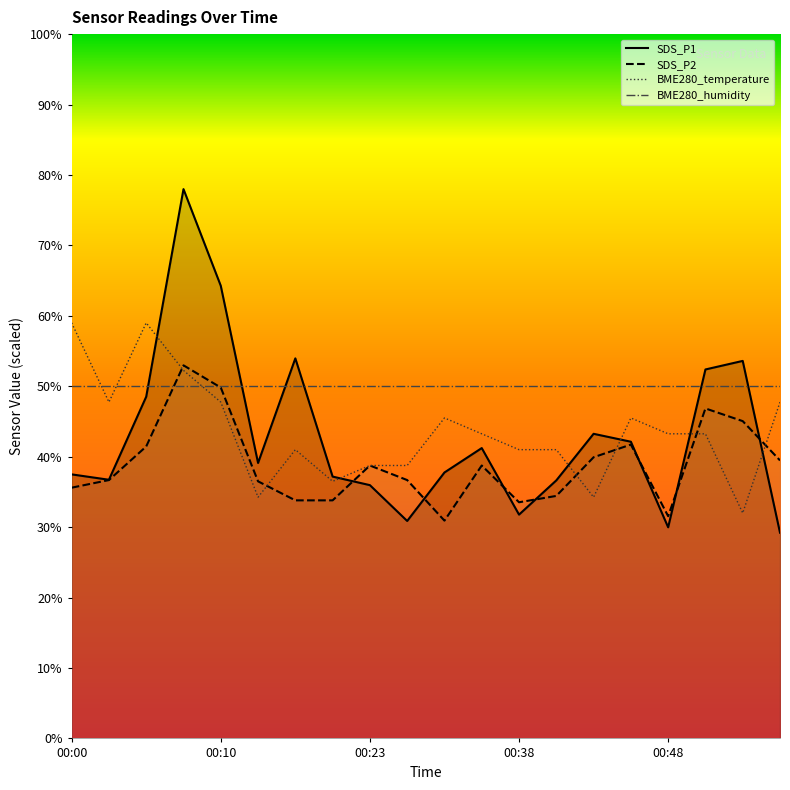

Which category has the highest value in the BME280_temperature series?

00:00